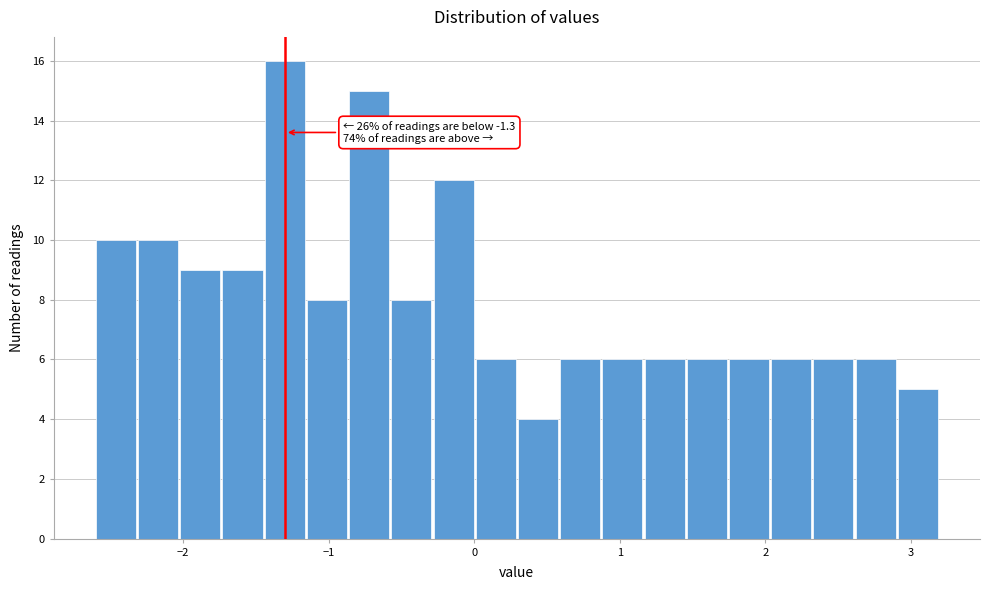

Read against the x-axis, roughly where is the centre of the tallest bar?

-1.3